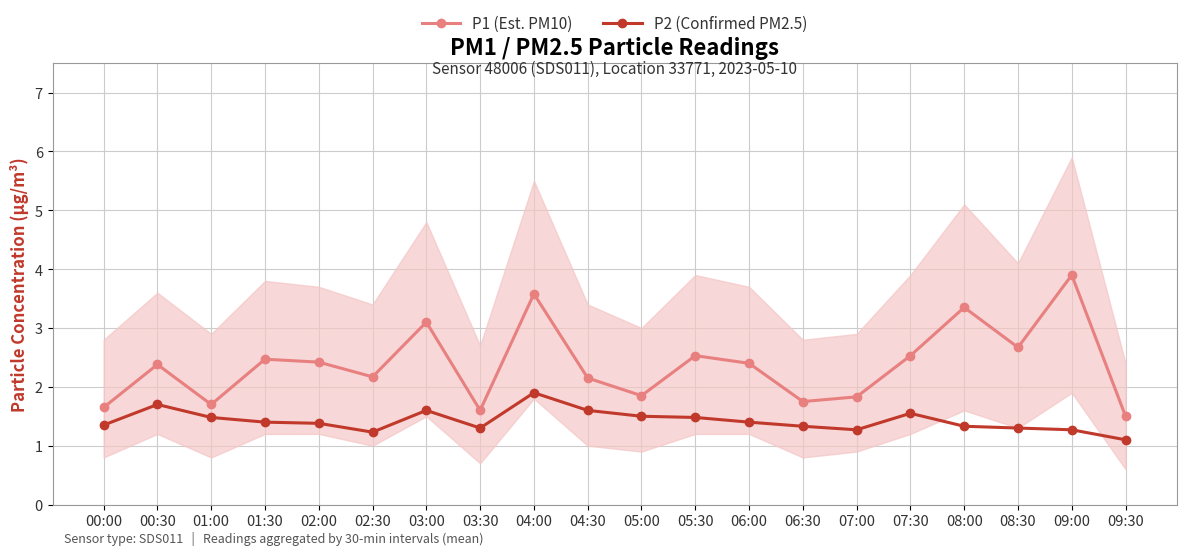

Is it true that P2 (Confirmed PM2.5) equals 2.0 at 01:00?

False